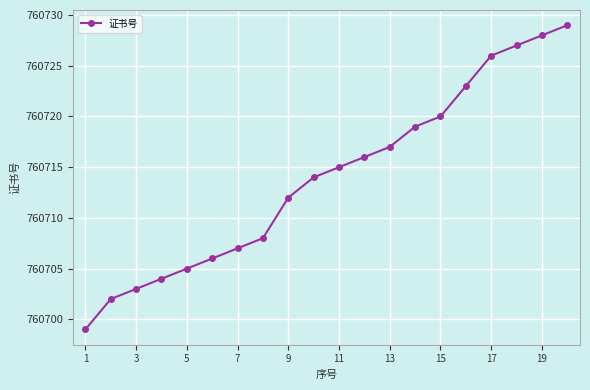

Does the chart have visible grid lines?

Yes